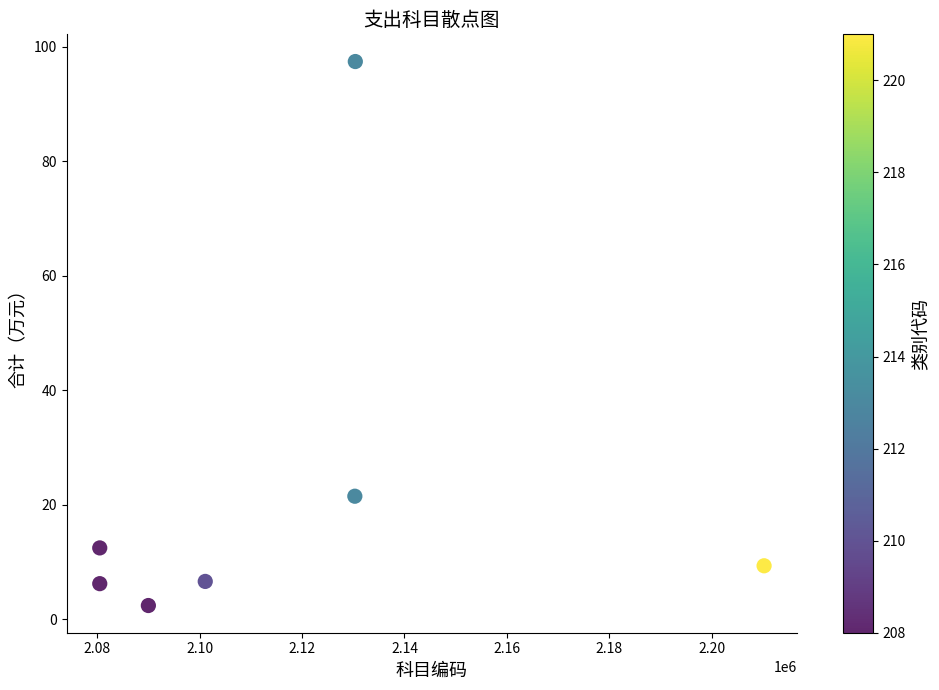

What is the range of Y values (max minus min)?

95.0